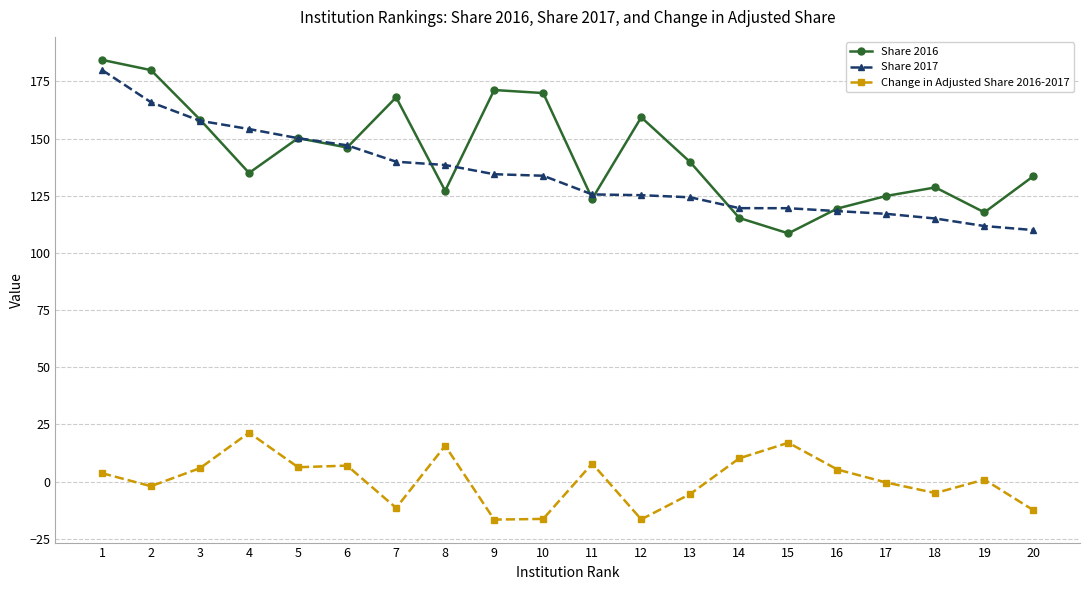

What value does the Change in Adjusted Share 2016-2017 series have at 17?

-0.4